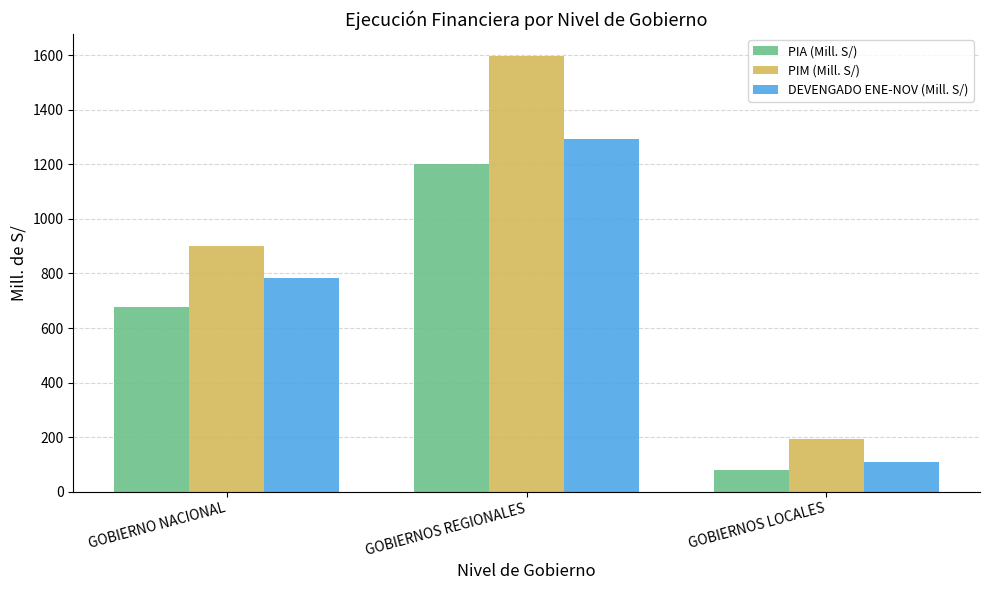

At which label is DEVENGADO ENE-NOV (Mill. S/) closest to 701?

GOBIERNO NACIONAL